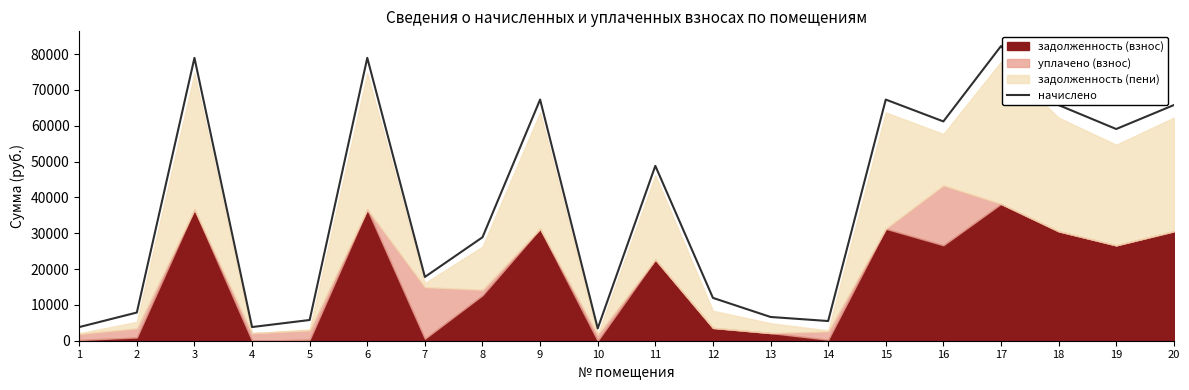

Does the chart have visible grid lines?

No